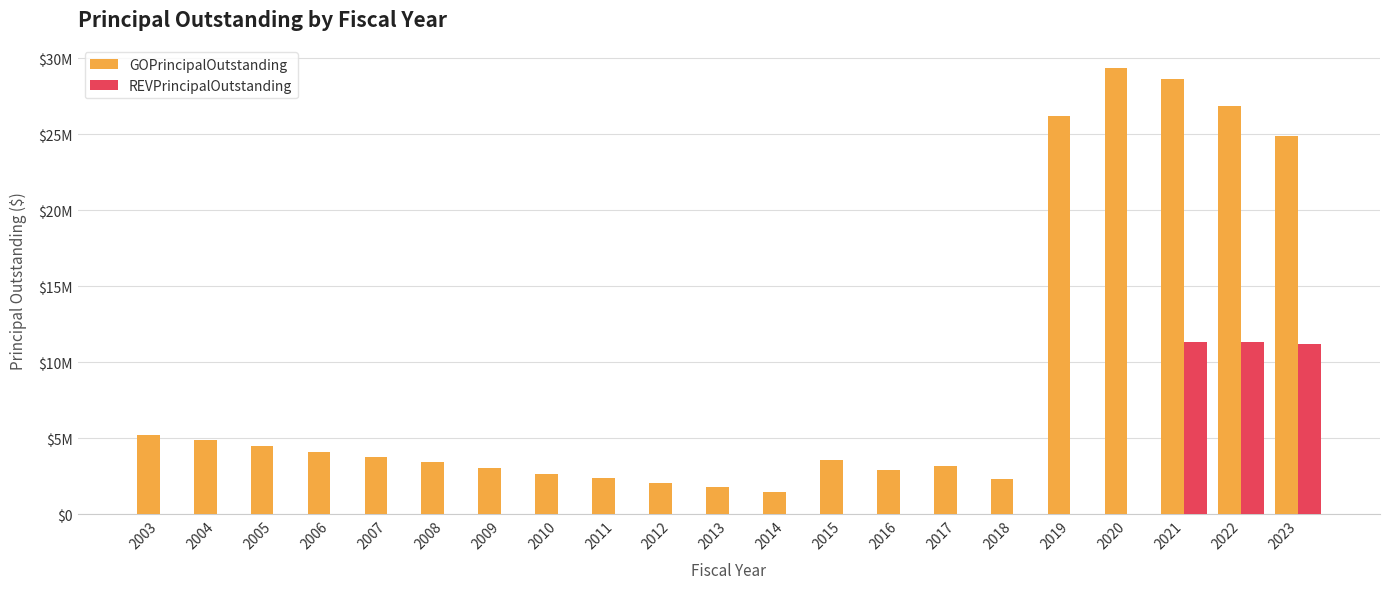

What is the total value across all series at 2022?

38170000